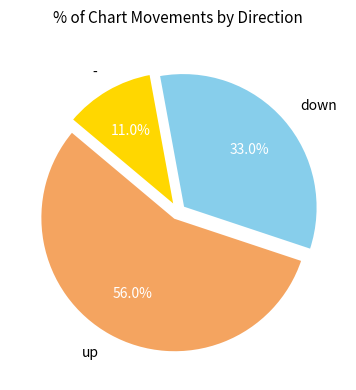

How many segments does this pie chart have?

3